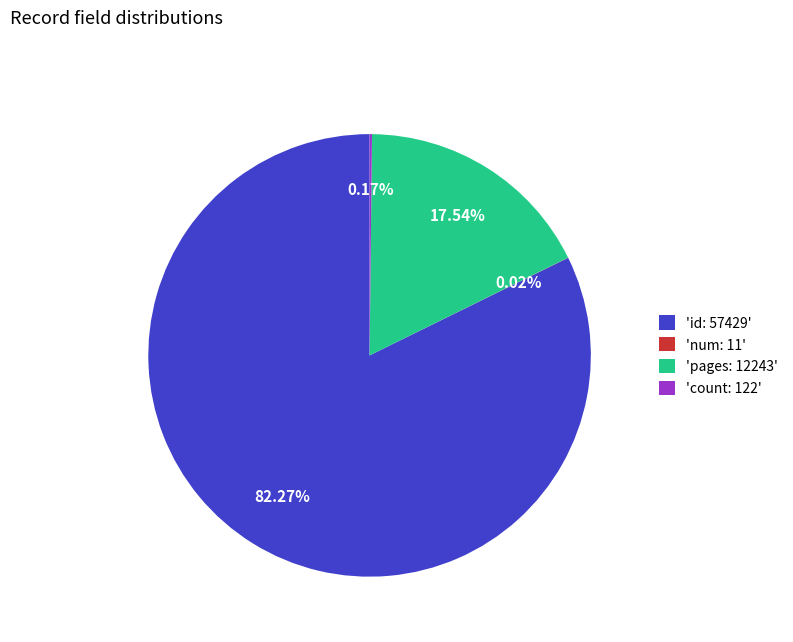

Is 'id: 57429' the majority of the pie?

Yes